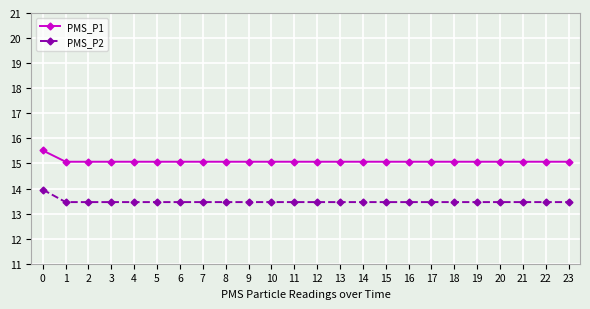

List the series in order of their overall mean, highest first.

PMS_P1, PMS_P2